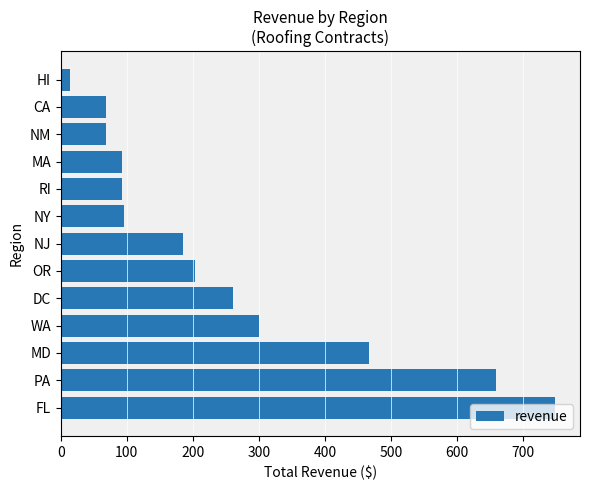

What is the average value?

250.6